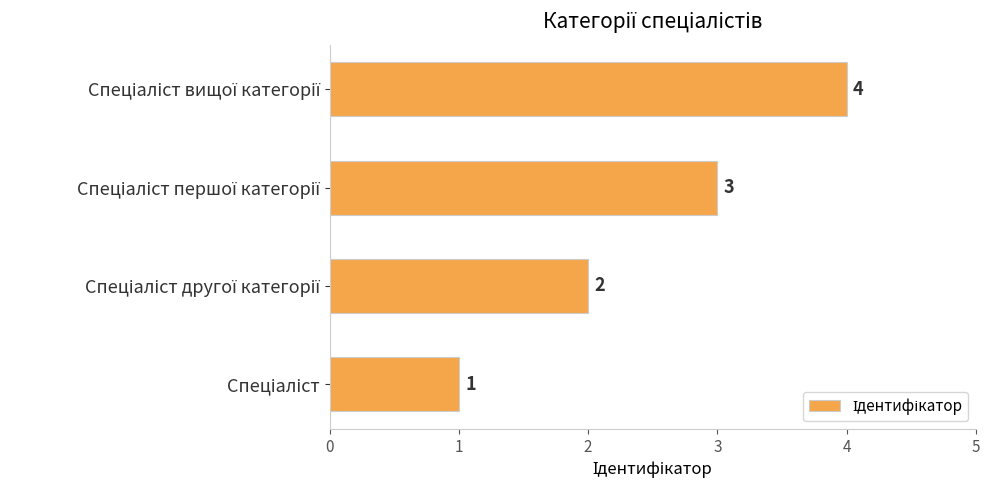

What is the sum of all values?

10